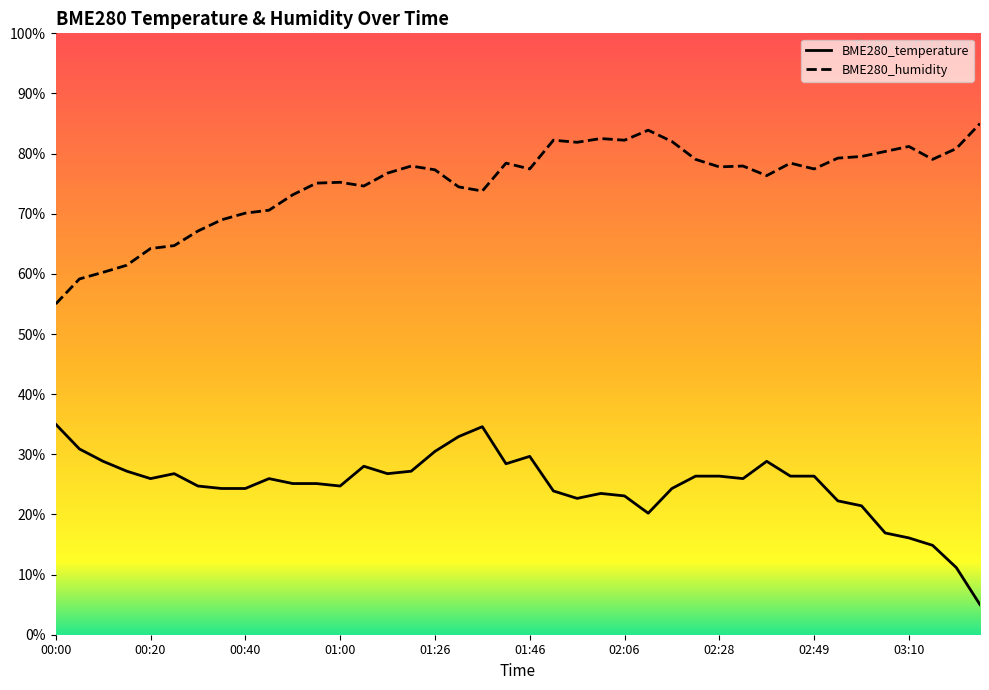

Rank the series at 00:15 from lowest to highest value.

BME280_temperature, BME280_humidity